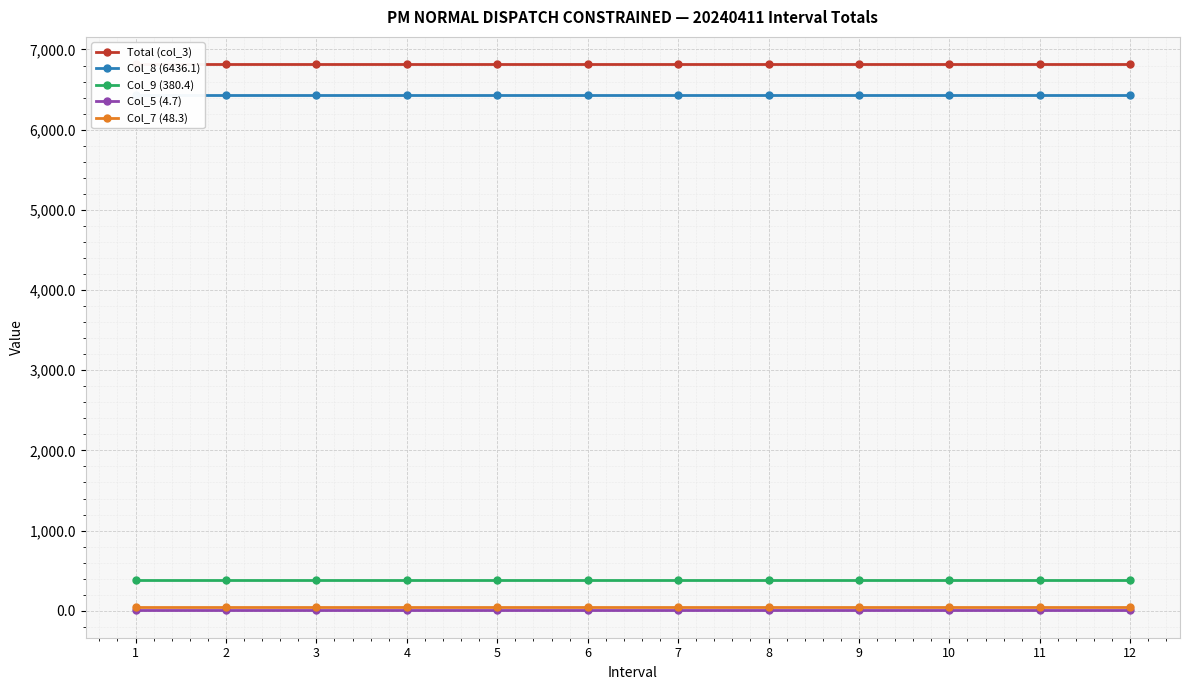

Reading left to right, what are all the values shown in this chart?

Total (col_3): 1=6816.5	2=6816.5	3=6816.5	4=6816.5	5=6816.5	6=6816.5	7=6816.5	8=6816.5	9=6816.5	10=6816.5	11=6816.5	12=6816.5
Col_8 (6436.1): 1=6436.1	2=6436.1	3=6436.1	4=6436.1	5=6436.1	6=6436.1	7=6436.1	8=6436.1	9=6436.1	10=6436.1	11=6436.1	12=6436.1
Col_9 (380.4): 1=380.4	2=380.4	3=380.4	4=380.4	5=380.4	6=380.4	7=380.4	8=380.4	9=380.4	10=380.4	11=380.4	12=380.4
Col_5 (4.7): 1=4.7	2=4.7	3=4.7	4=4.7	5=4.7	6=4.7	7=4.7	8=4.7	9=4.7	10=4.7	11=4.7	12=4.7
Col_7 (48.3): 1=48.3	2=48.3	3=48.3	4=48.3	5=48.3	6=48.3	7=48.3	8=48.3	9=48.3	10=48.3	11=48.3	12=48.3